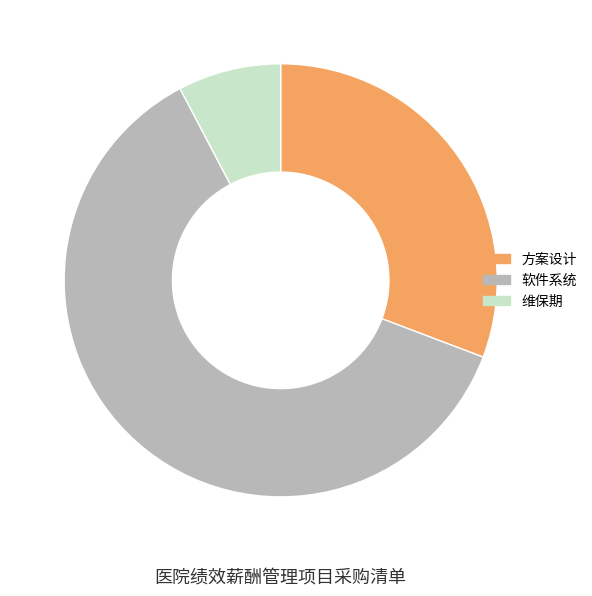

The 维保期 slice represents 8% of the pie. True or false?

True